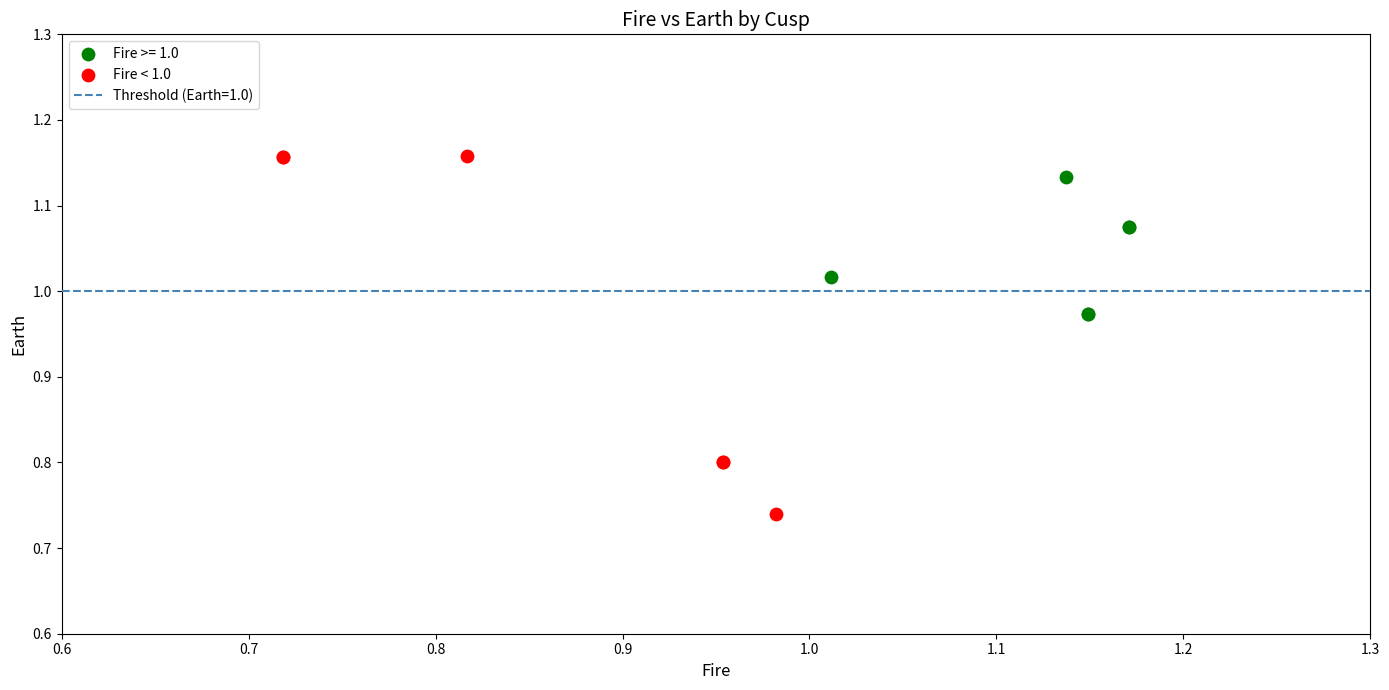

Which series has the widest spread of Y values?

Fire < 1.0